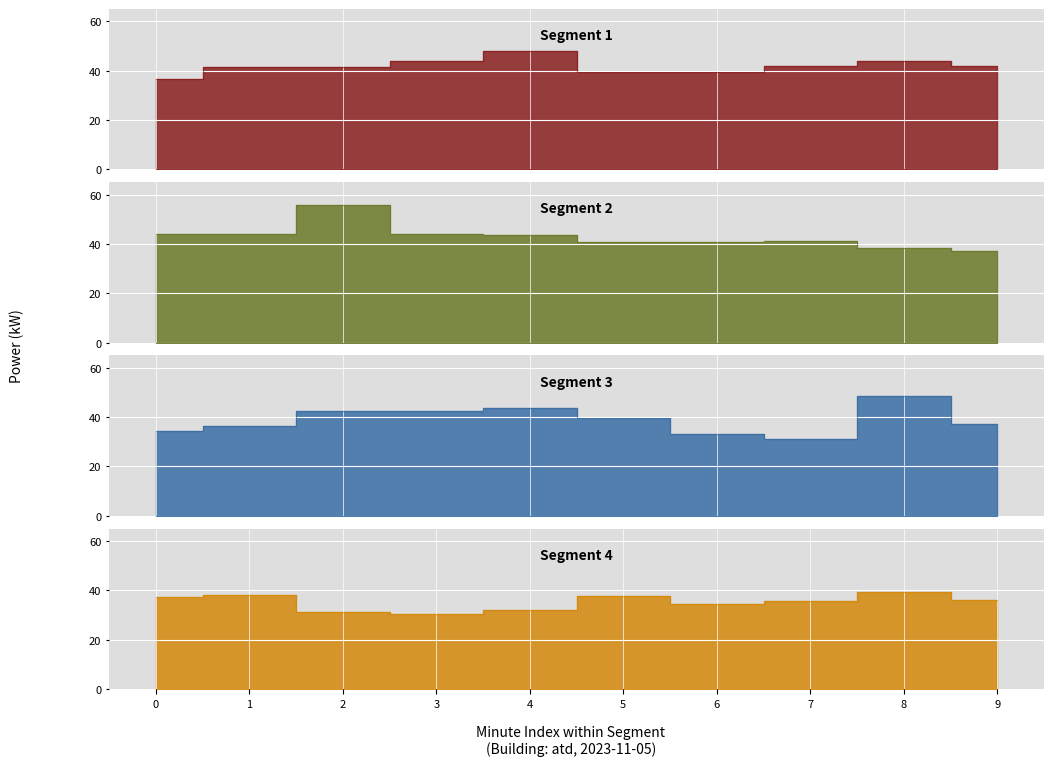

At which category does the data reach its first local valley?

6